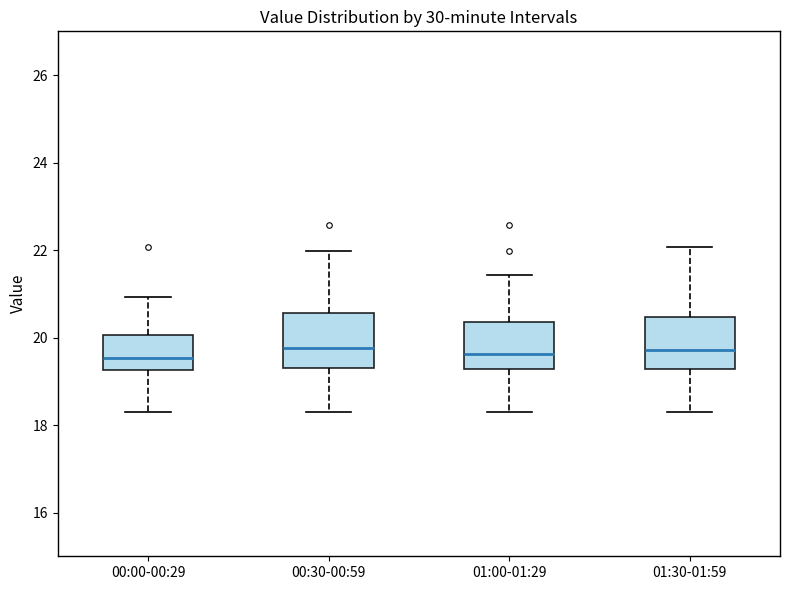

Reading left to right, transcribe this box plot: for each box, give where its median line is, the range the box spans, and where its two whiskers end, as read against the y-axis. The values are not printed on the chart, so give them approximately, as read against the axis.

00:00-00:29: median 19.6, box 19.2 to 20.0, whiskers 18.4 to 21.0
00:30-00:59: median 19.8, box 19.4 to 20.6, whiskers 18.4 to 22.0
01:00-01:29: median 19.6, box 19.2 to 20.4, whiskers 18.4 to 21.4
01:30-01:59: median 19.8, box 19.2 to 20.4, whiskers 18.4 to 22.0